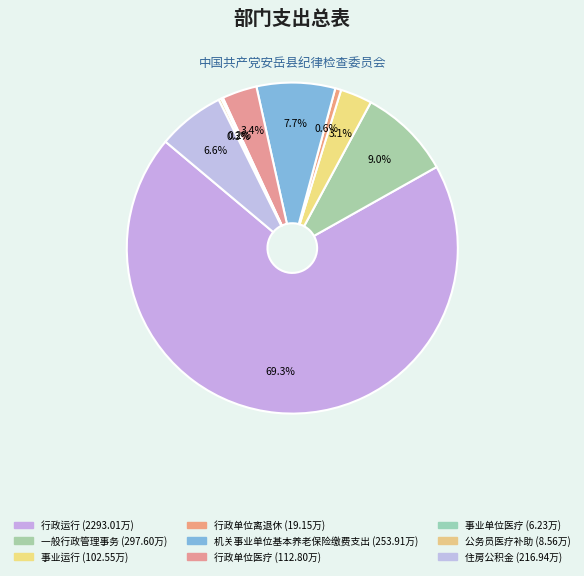

To the nearest percent, what percentage of the pie is 事业运行?

3%